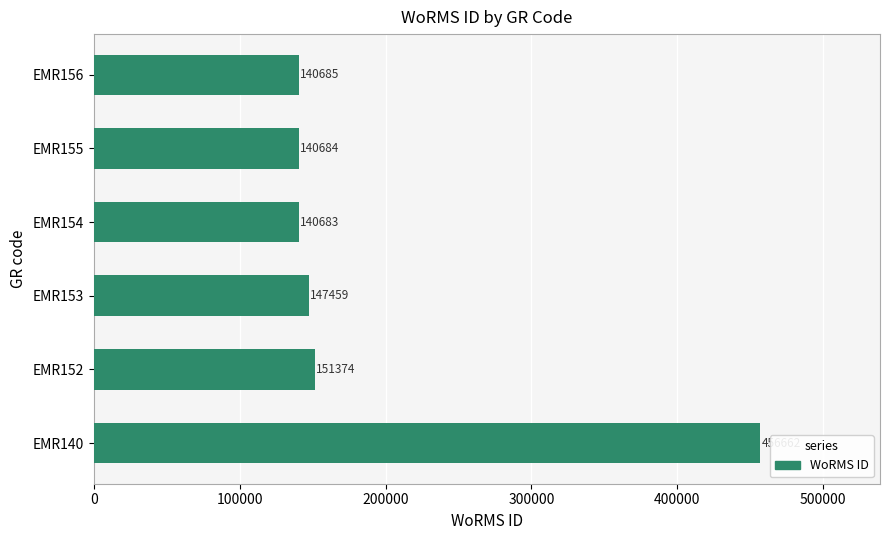

Does the chart contain stacked bars?

No